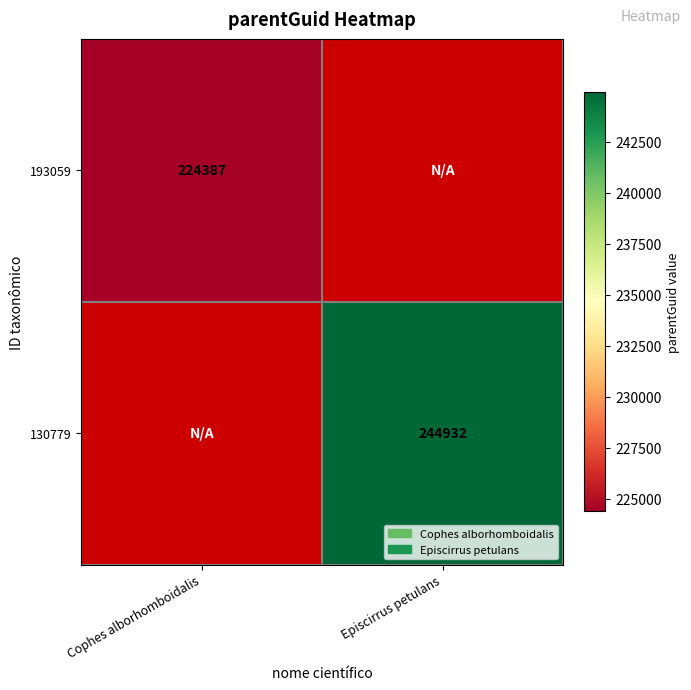

True or false: 130779 has a value of 58637 at Episcirrus petulans.

False